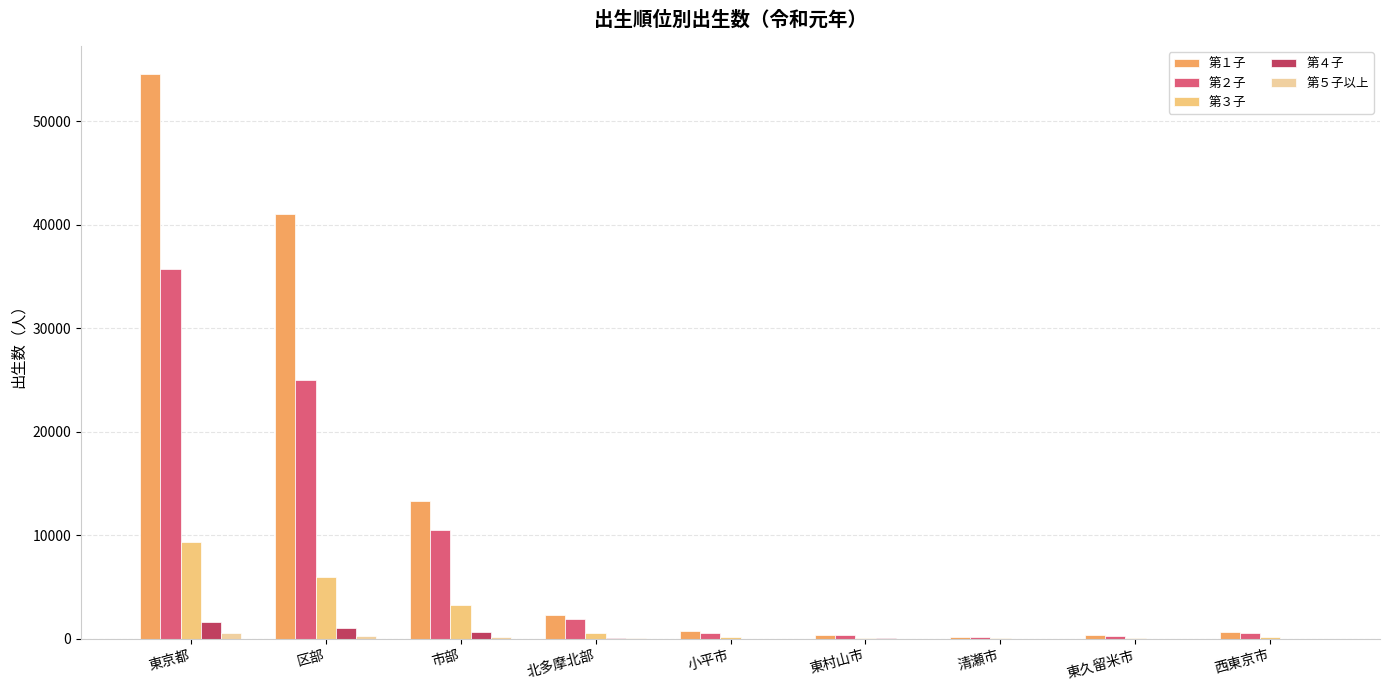

How many data points does each series have?

9